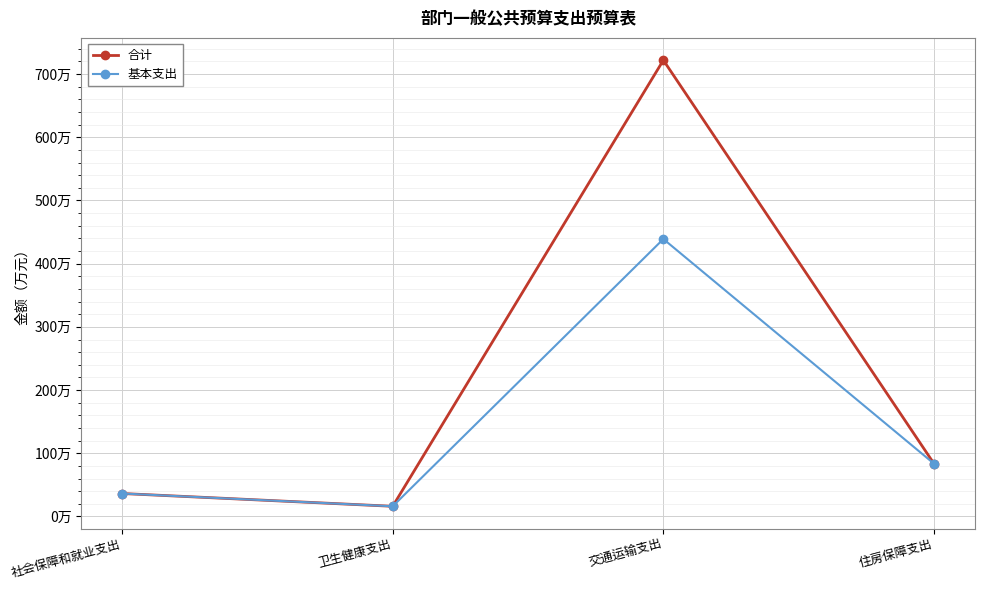

True or false: 合计 and 基本支出 cross at least once.

False